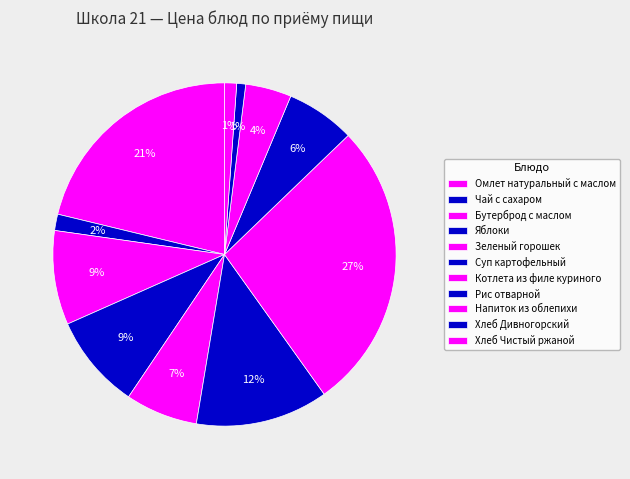

Does Хлеб Дивногорский represent more than half of the total?

No